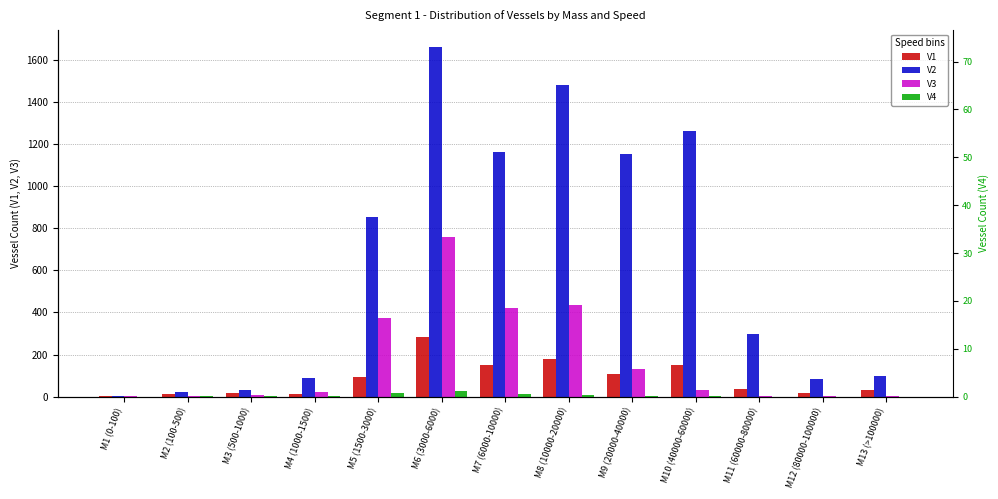

Count the number of data series in this chart.

4